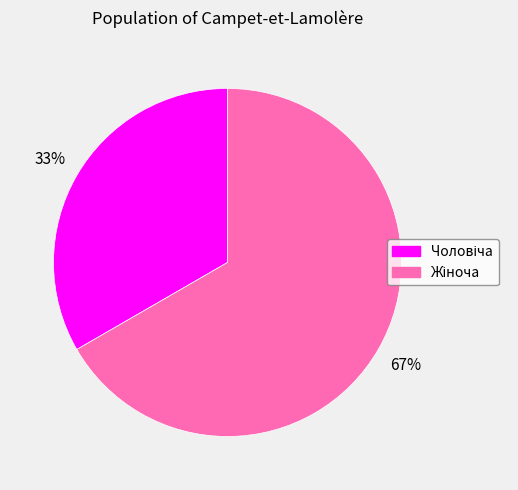

Does any single category account for the majority?

Yes